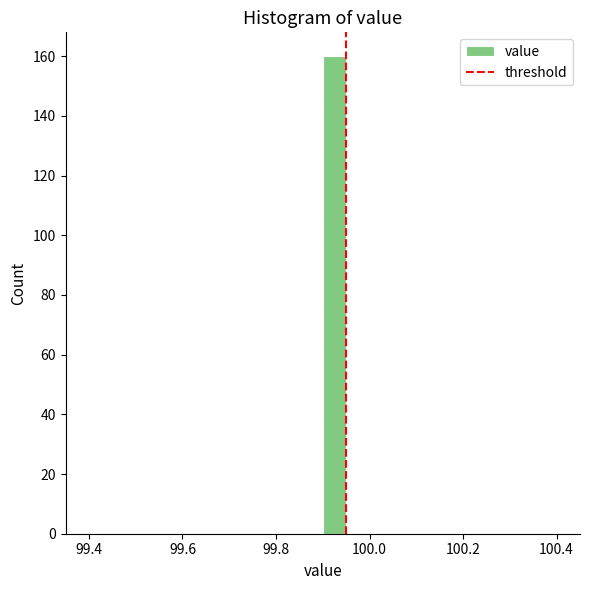

Around what value on the x-axis is the tallest bar? Give the approximate position of its centre, as read against the axis.

99.92